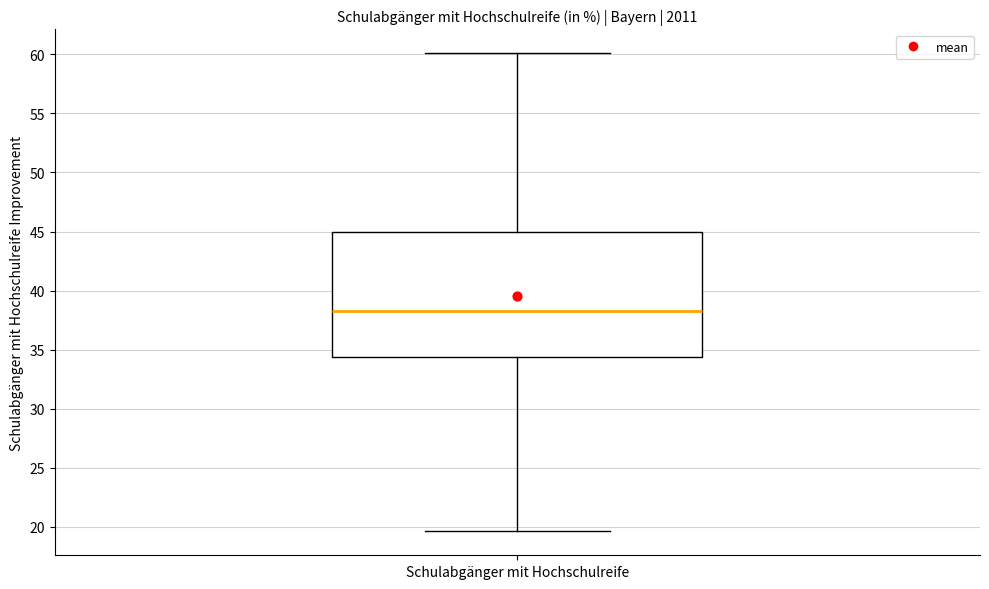

Read this box plot against the y-axis: the position of the median line, the range covered by the box, and the ends of both whiskers. The values are not printed on the chart, so give them approximately, as read against the axis.

median 38.5, box 34.5 to 45.0, whiskers 19.5 to 60.0